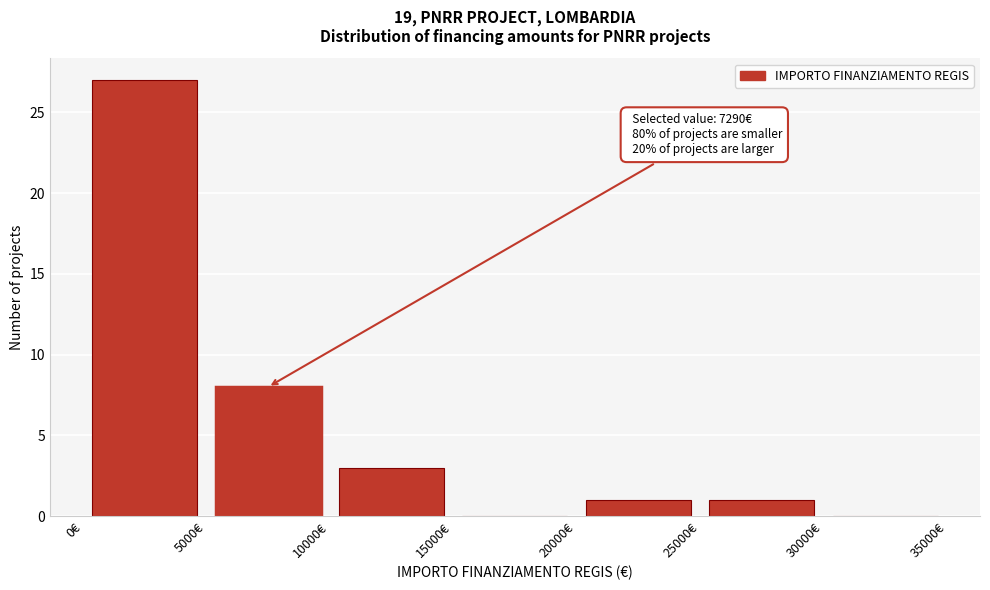

Over which range of the x-axis is the bar tallest?

0 to 5000